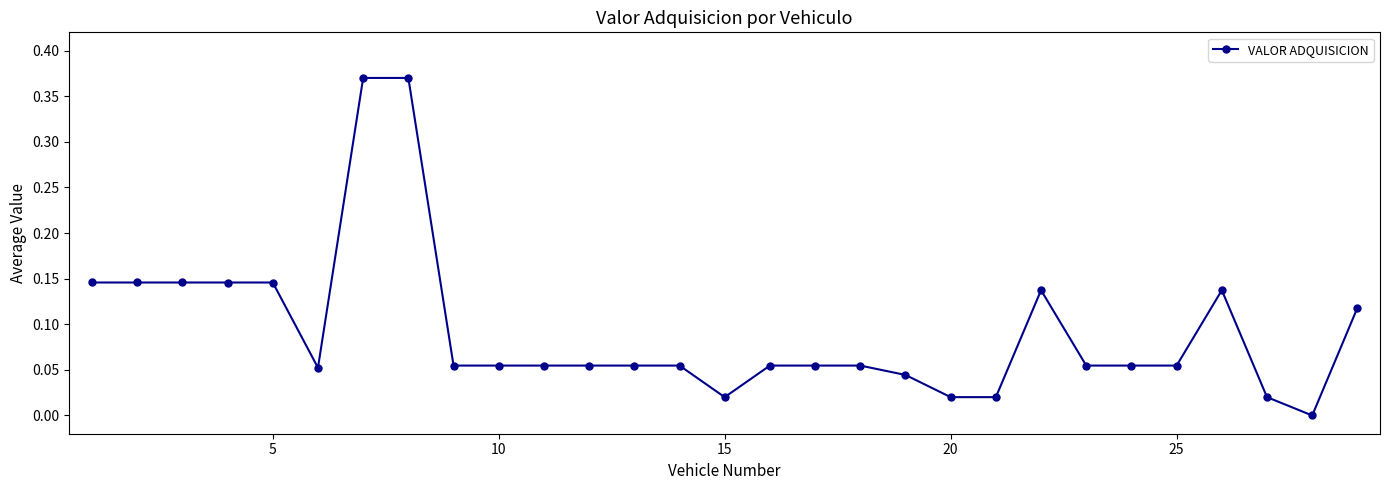

What is the sum of all values?

2.7